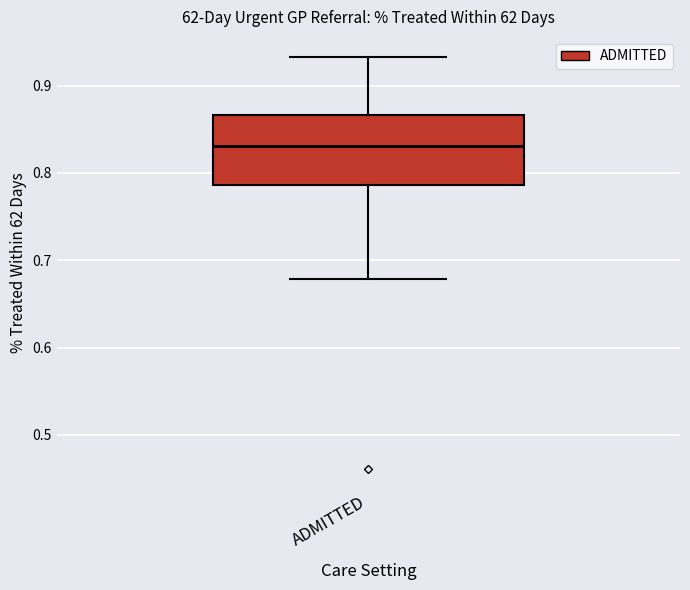

Transcribe this box plot: give where the median line is, the range the box spans, and where the two whiskers end, as read against the y-axis. The values are not printed on the chart, so give them approximately, as read against the axis.

median 0.83, box 0.79 to 0.87, whiskers 0.68 to 0.93